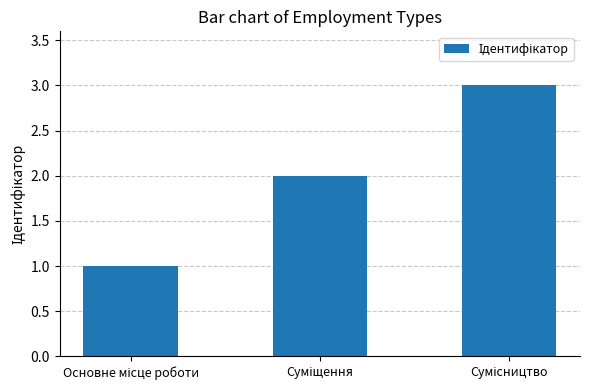

What is the greatest value displayed?

3